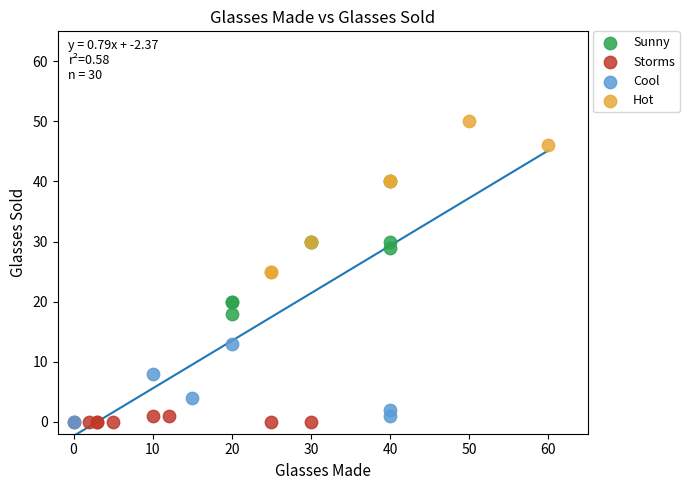

Which series has the widest spread of Y values?

Hot